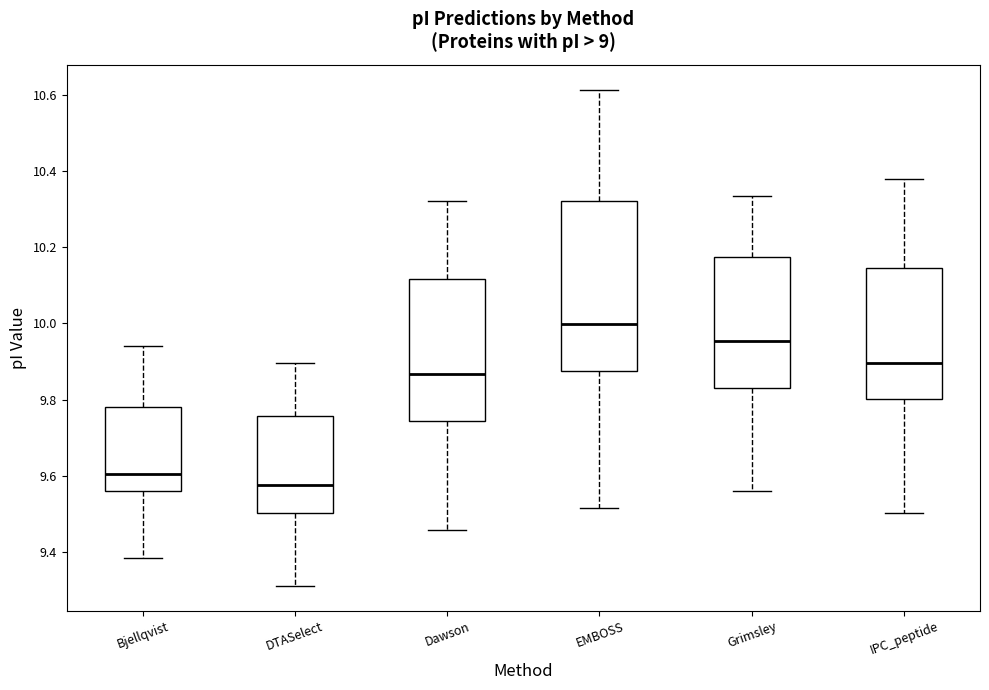

Where does the median line of the box for Grimsley sit on the y-axis? The values are not printed on the chart, so give them approximately, as read against the axis.

9.96